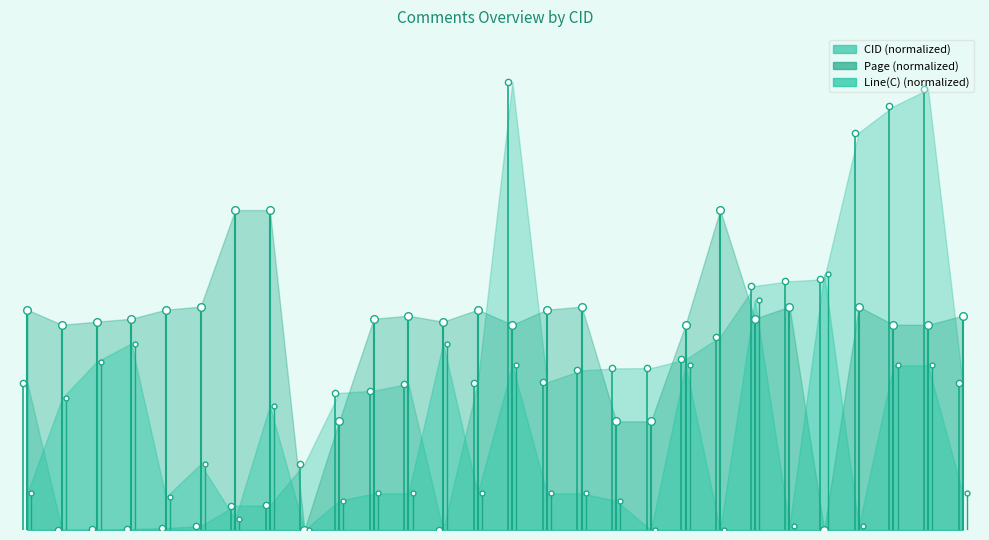

What is the difference between the maximum and minimum values in the CID series?

91.7